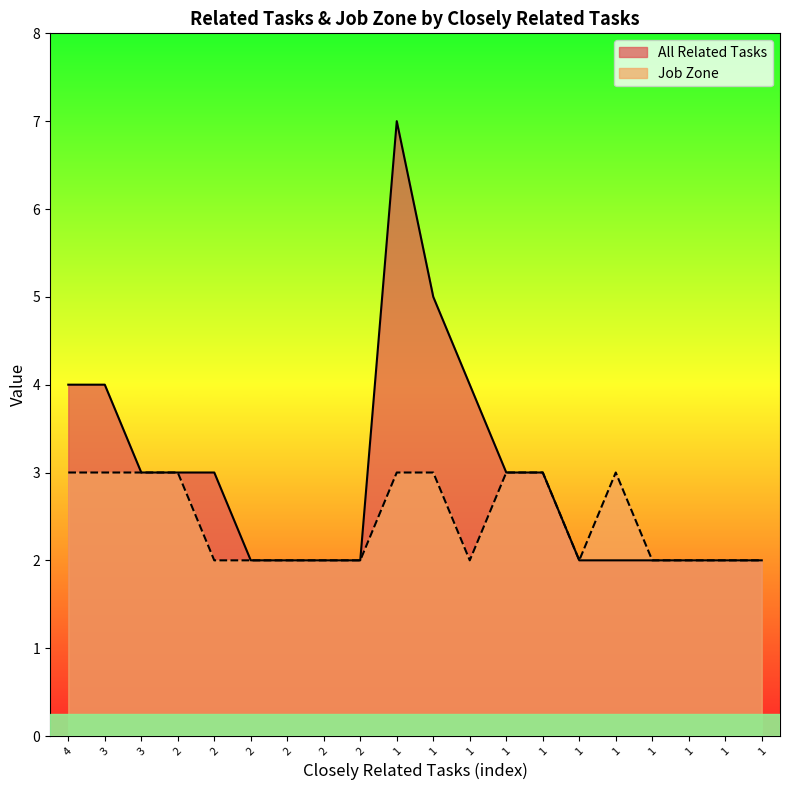

Does the chart have visible grid lines?

No